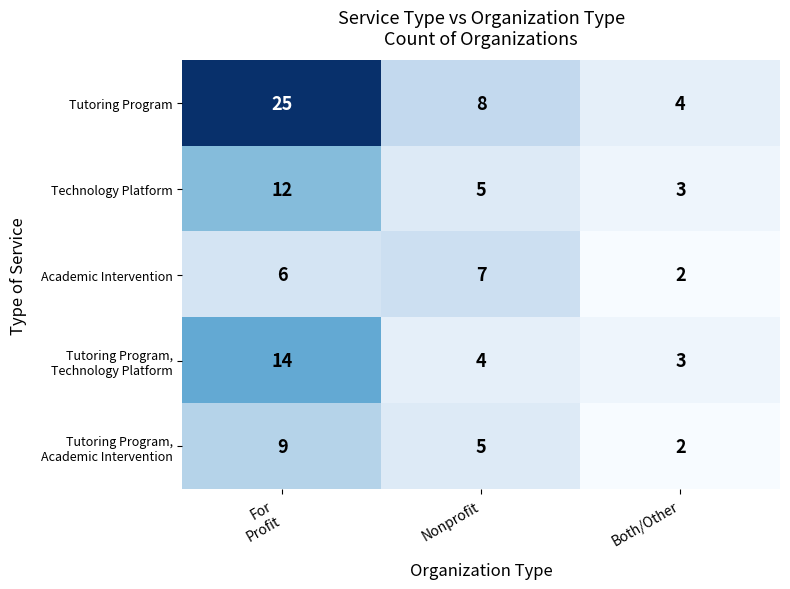

At which category is the sum across all series the highest?

For
Profit